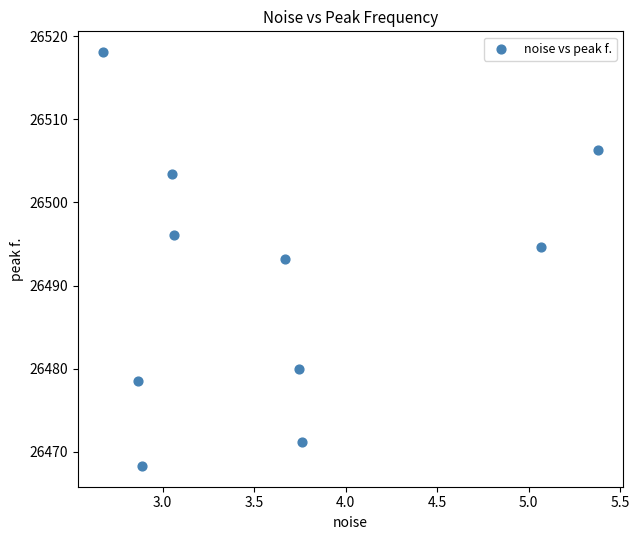

What is the average Y value?

26491.0